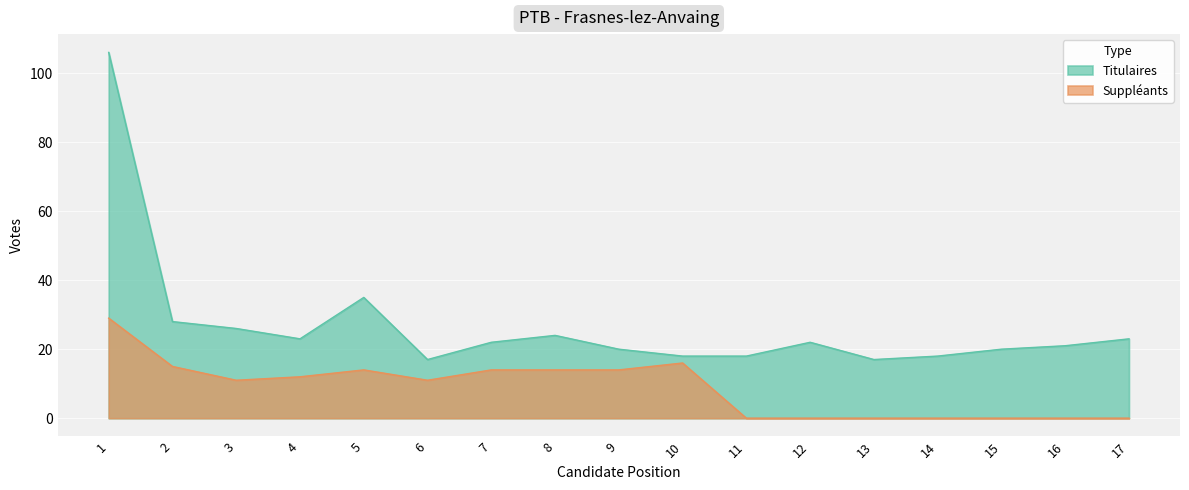

At how many categories does at least one series exceed 17?

15